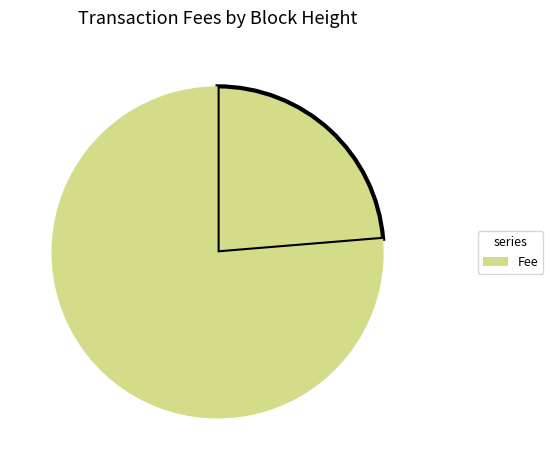

Count the number of slices in the pie.

2